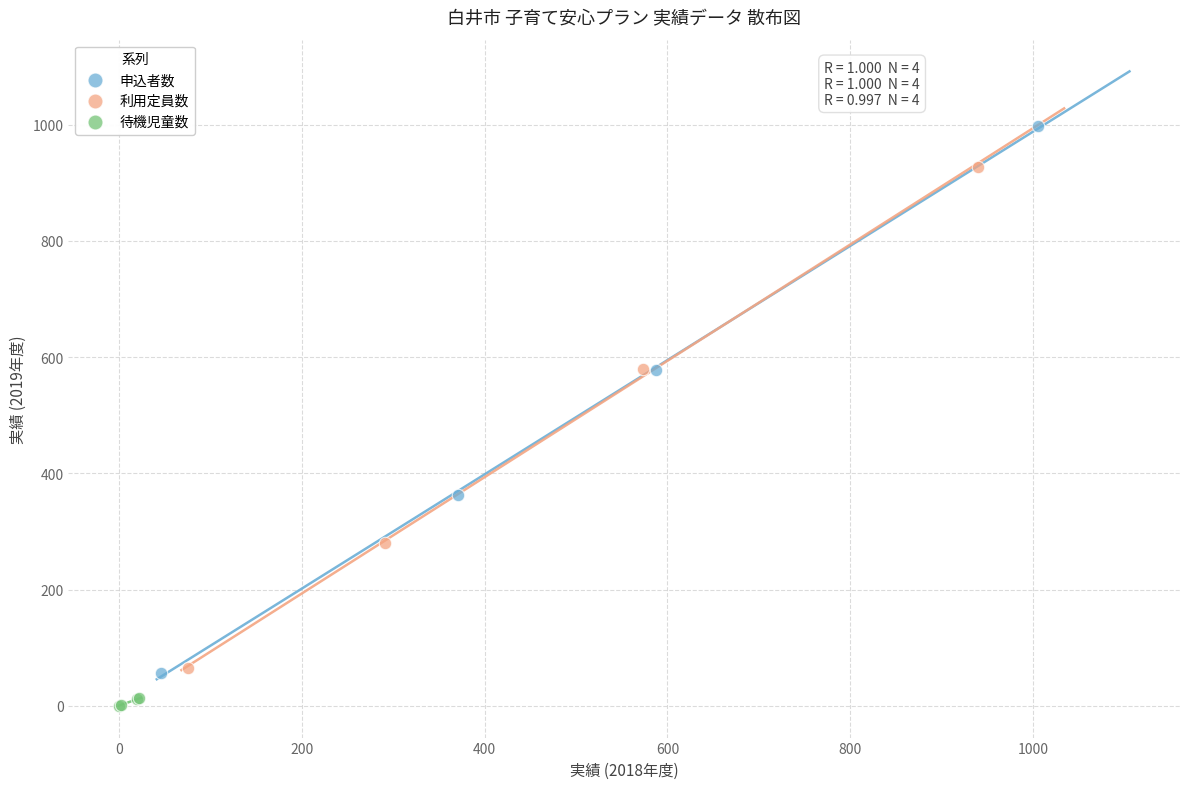

Which series has the largest Y range (max minus min)?

申込者数